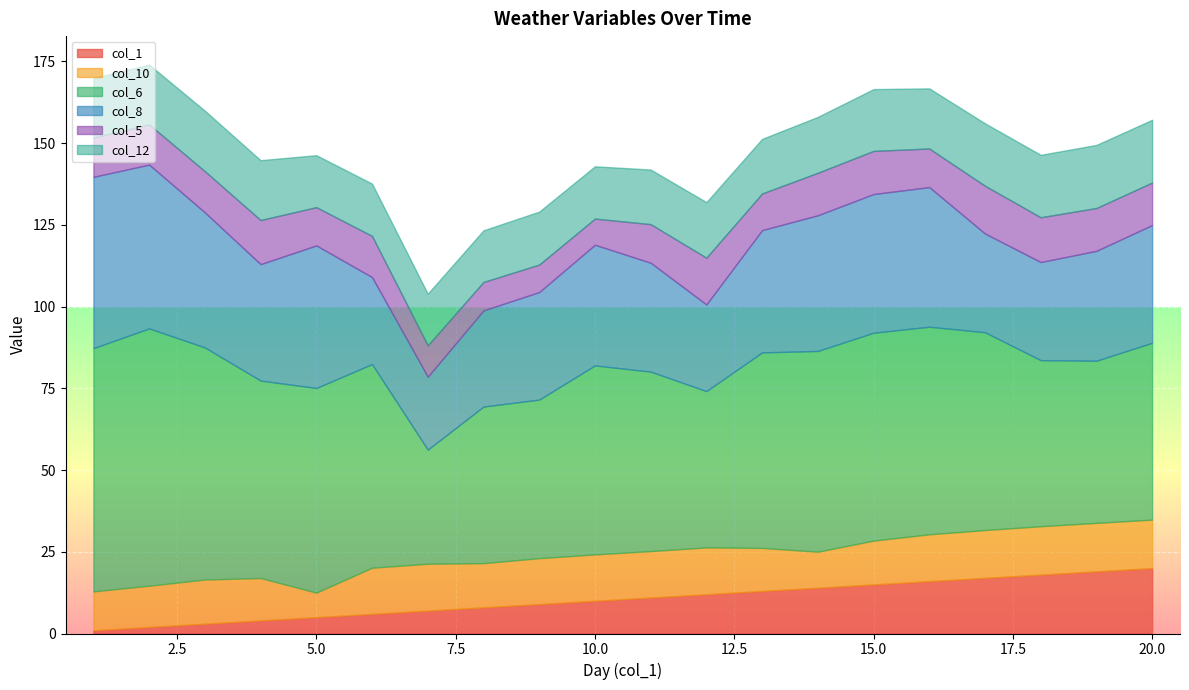

What is the value of the col_6 point at the 8th from the left?

47.9